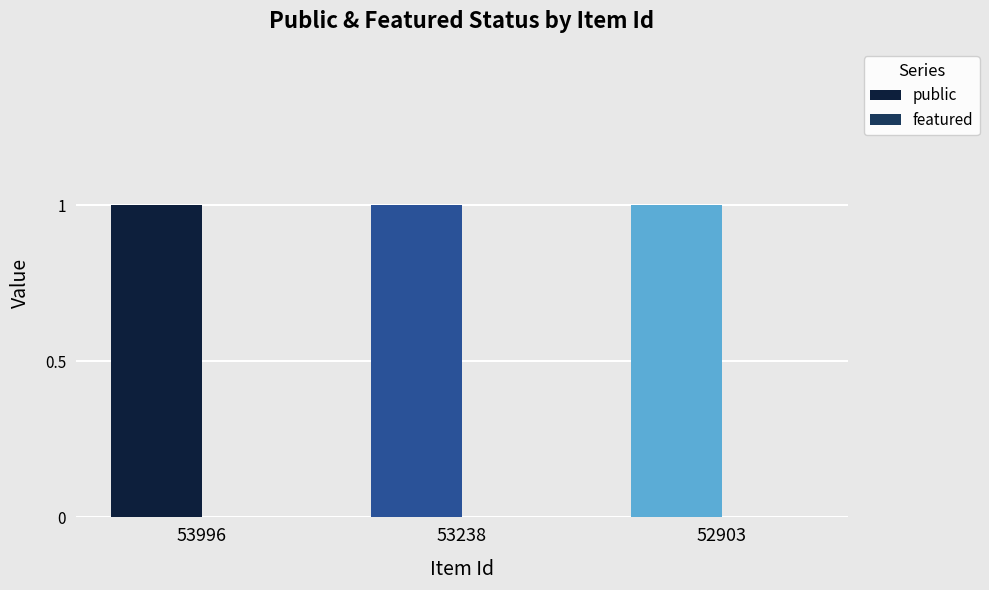

Which has a higher value, 53238 or 53996?

53238